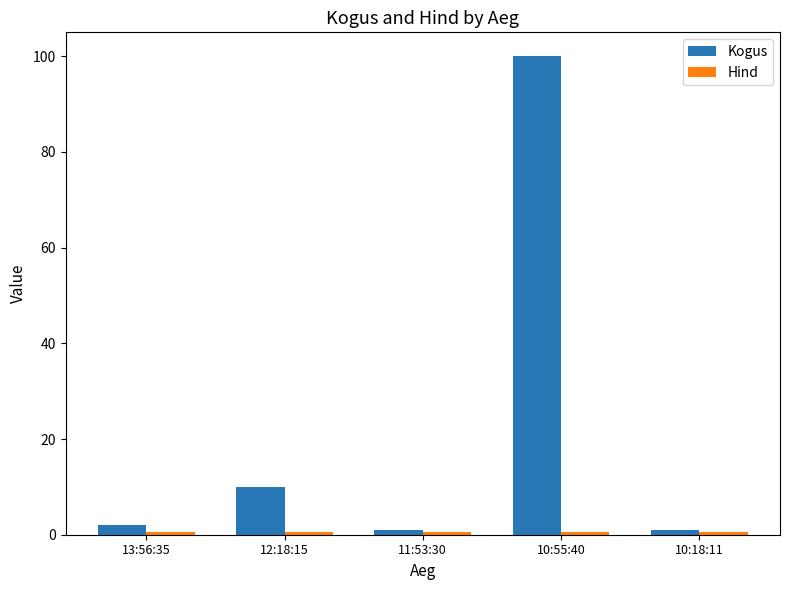

What position from the right is 10:18:11?

1